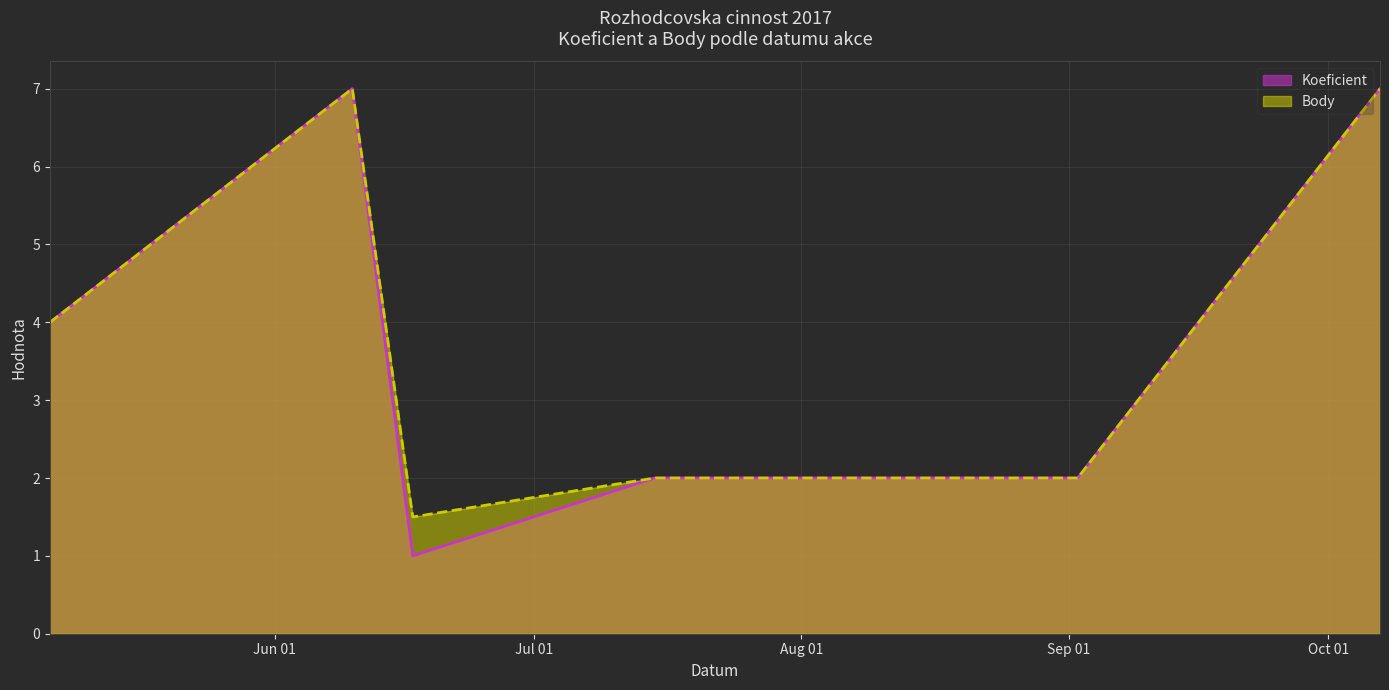

What is the value of the Koeficient point at the 6th from the left?

2.0